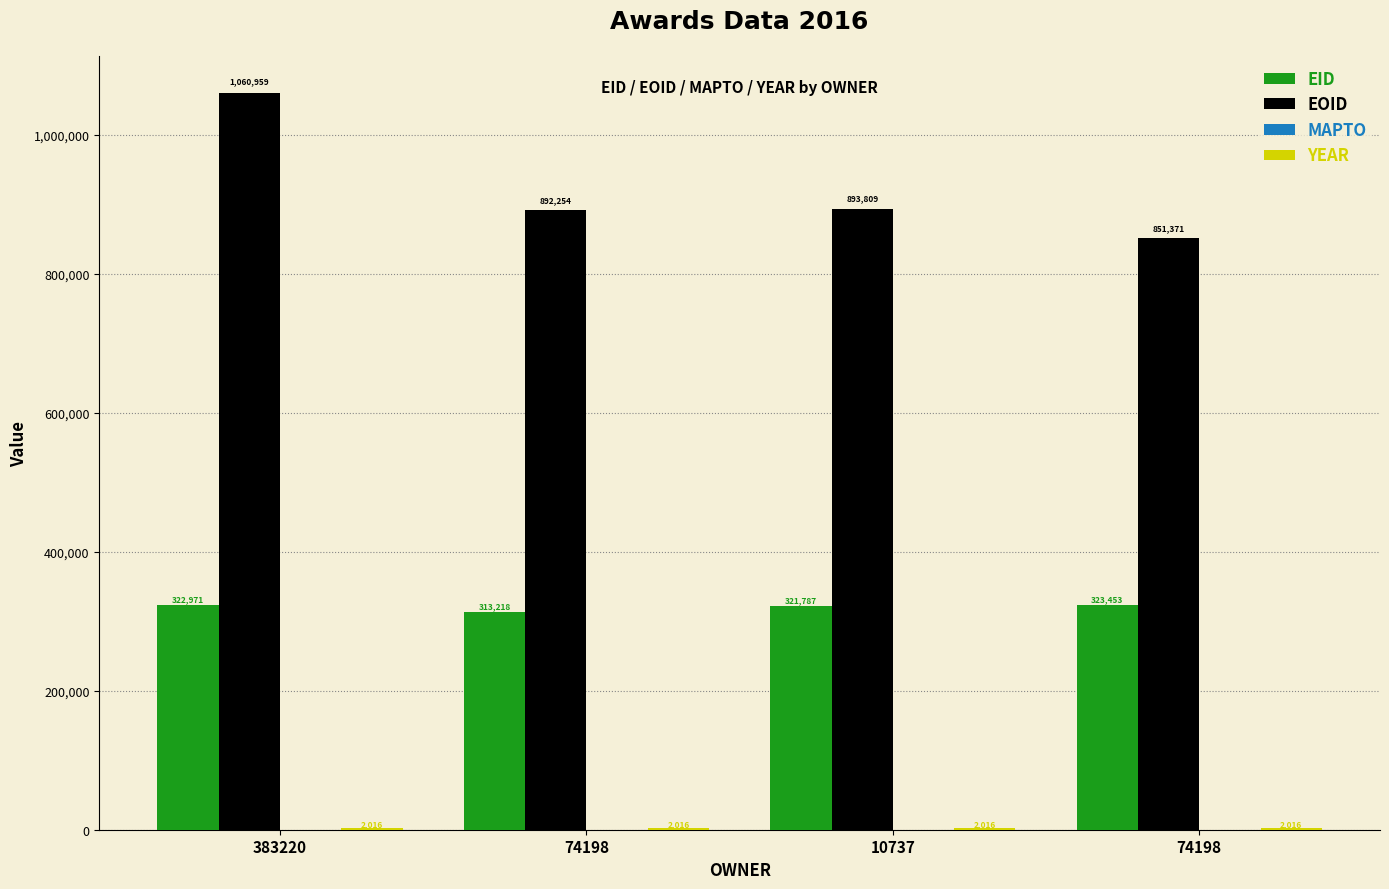

Does the chart contain stacked bars?

No